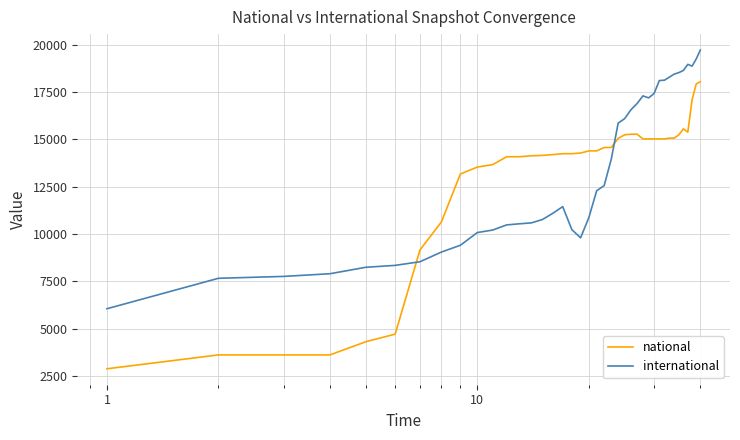

Which series has the largest range (max minus min)?

national